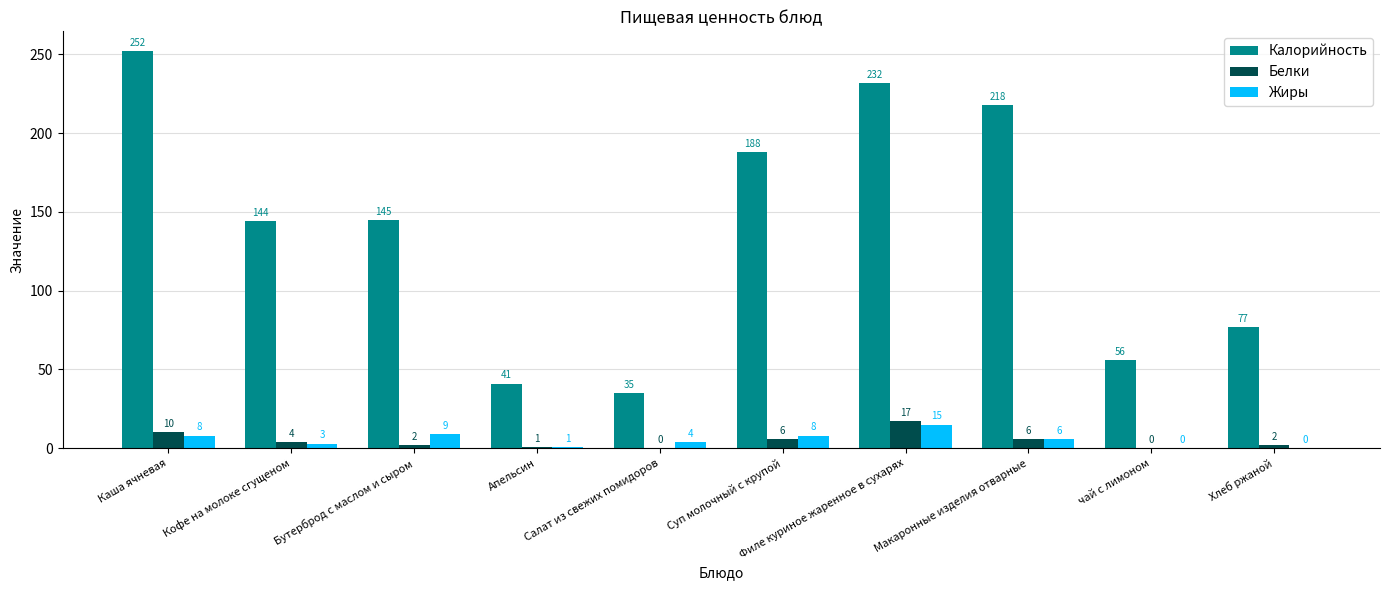

Is it true that Калорийность equals 96 at Кофе на молоке сгущеном?

False